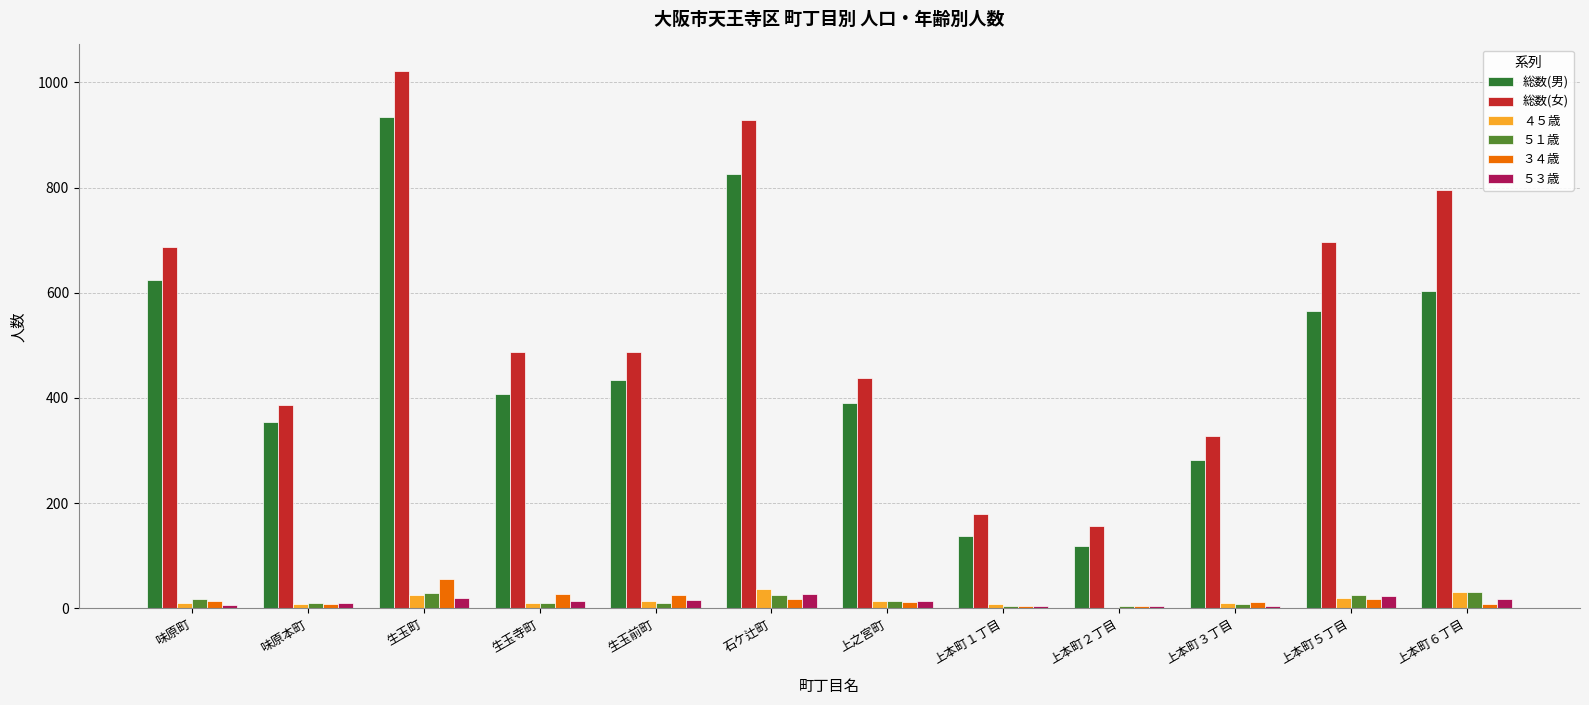

Where does the 総数(女) series first go above 488?

味原町